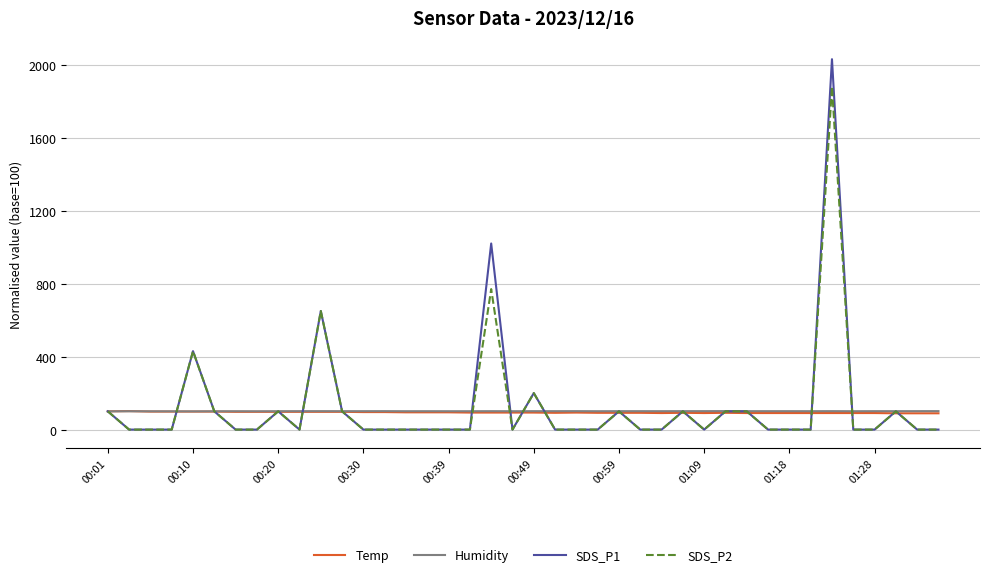

What is the average value of the SDS_P1 series?

130.8